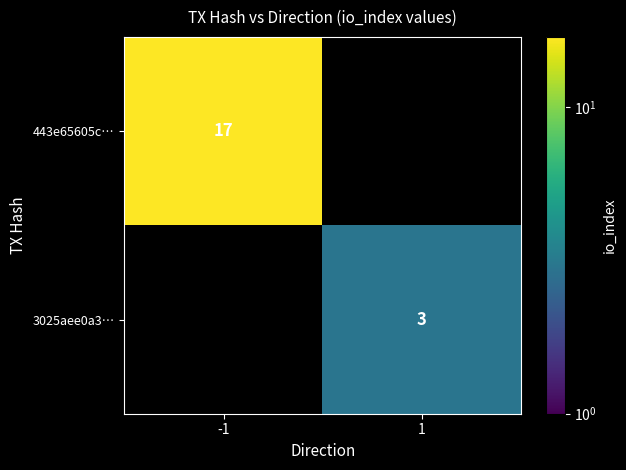

What is the maximum value shown in the chart?

17.0